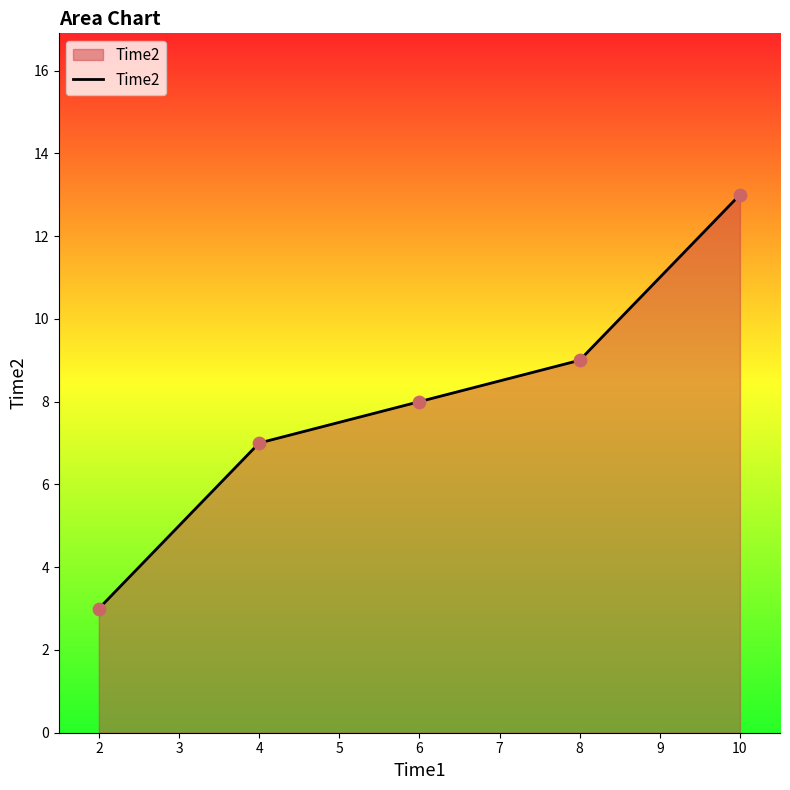

What is the ratio of the value at 4 to the value at 10?

0.5